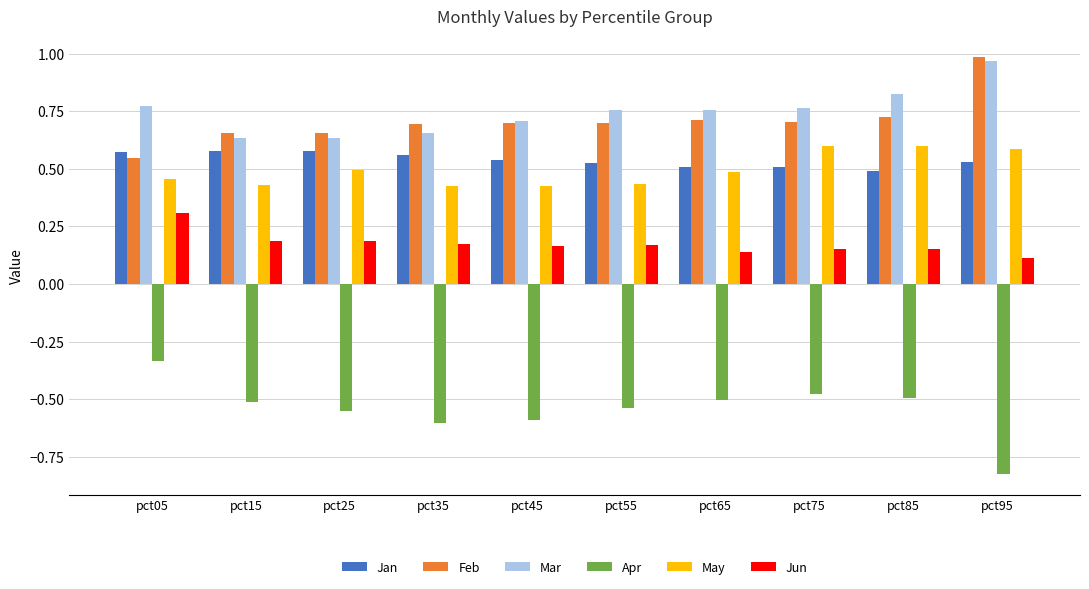

Which category has the highest value in the Feb series?

pct95